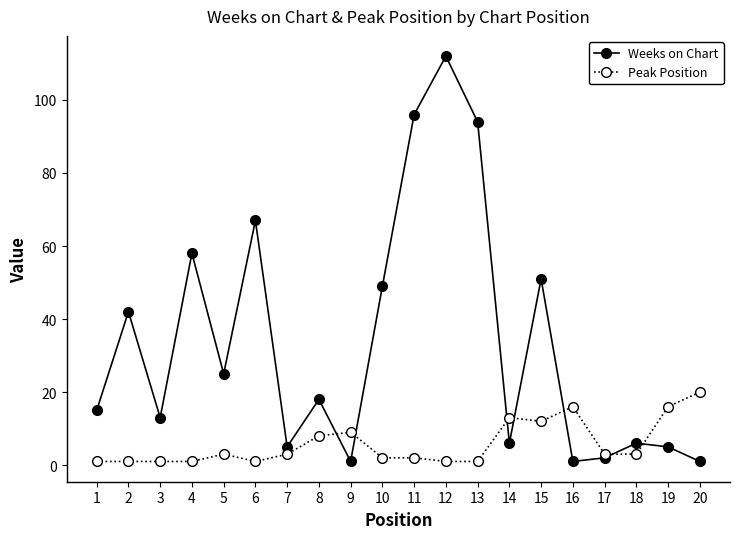

What is the difference between the second highest and minimum values in the Weeks on Chart series?

95